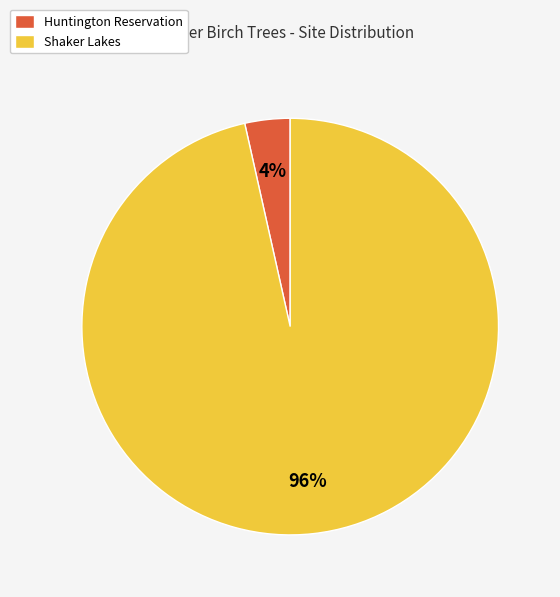

Which has a higher value, Shaker Lakes or Huntington Reservation?

Shaker Lakes